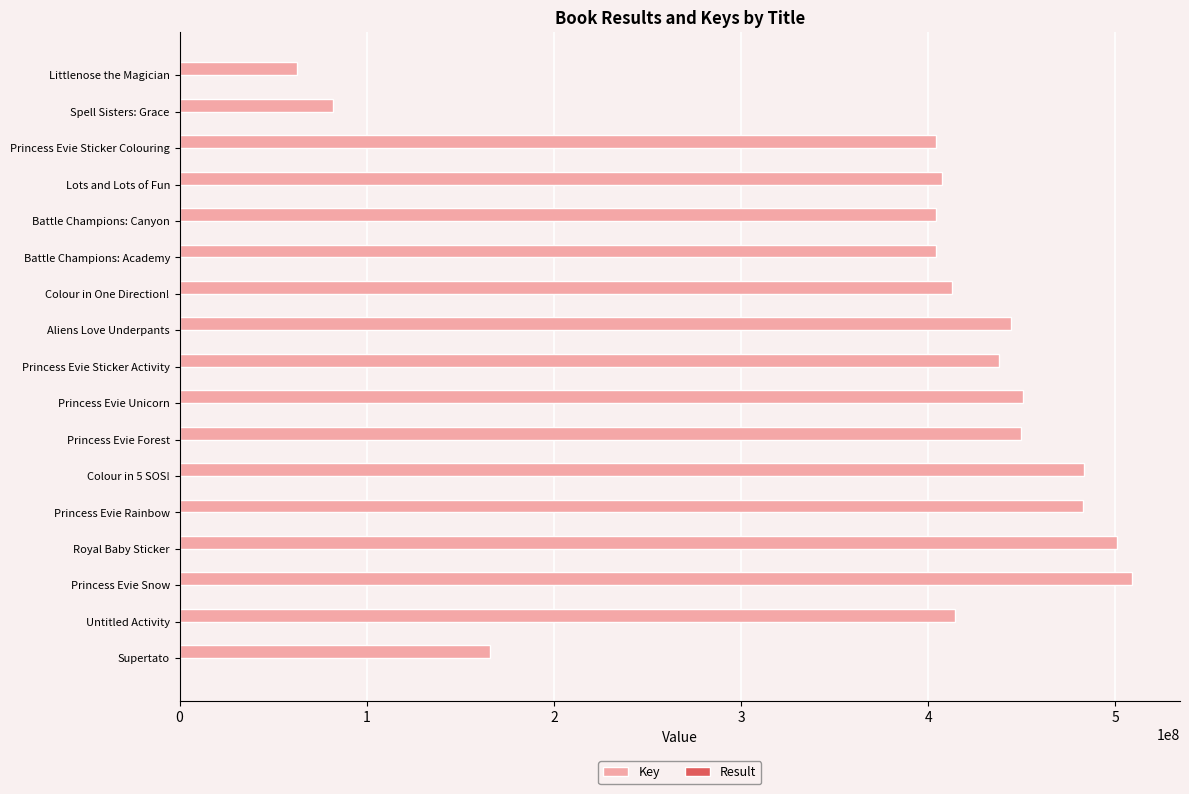

Which series has the largest total across all categories?

Key